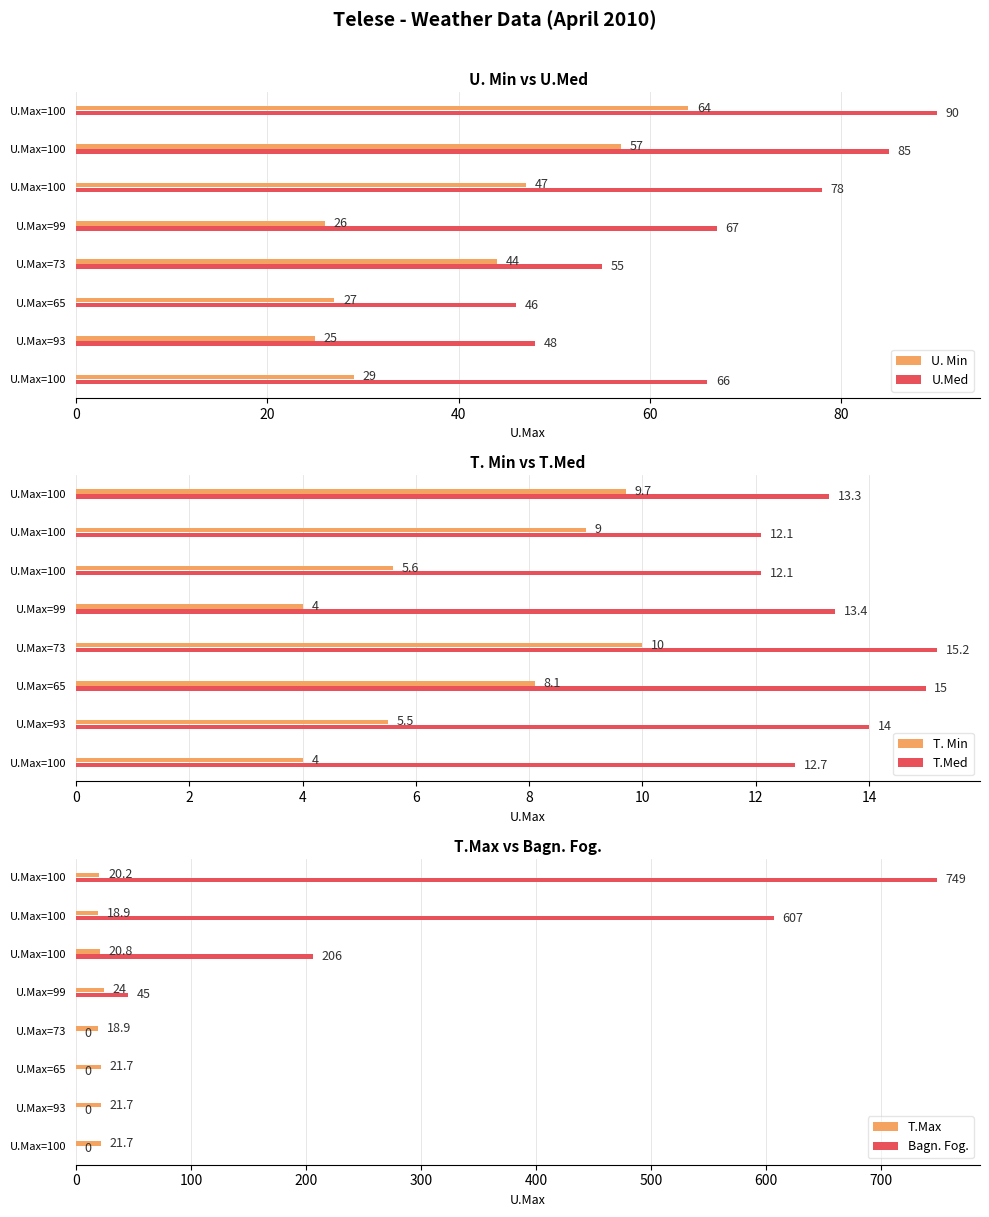

Rank the series at U.Max=100 from lowest to highest value.

Bagn. Fog., T. Min, T.Med, T.Max, U. Min, U.Med